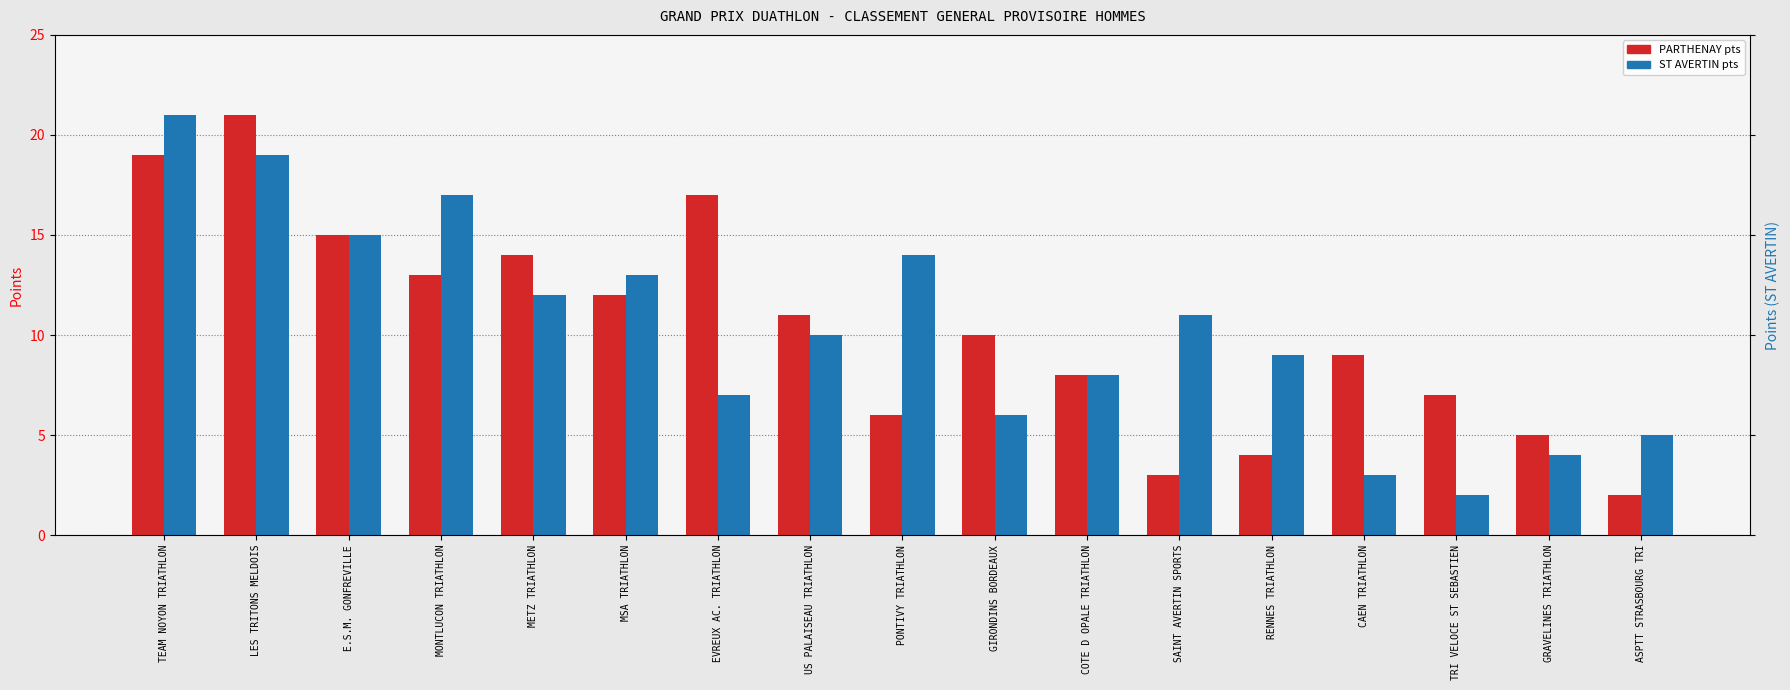

What is the label of the 14th bar from the right?

MONTLUCON TRIATHLON